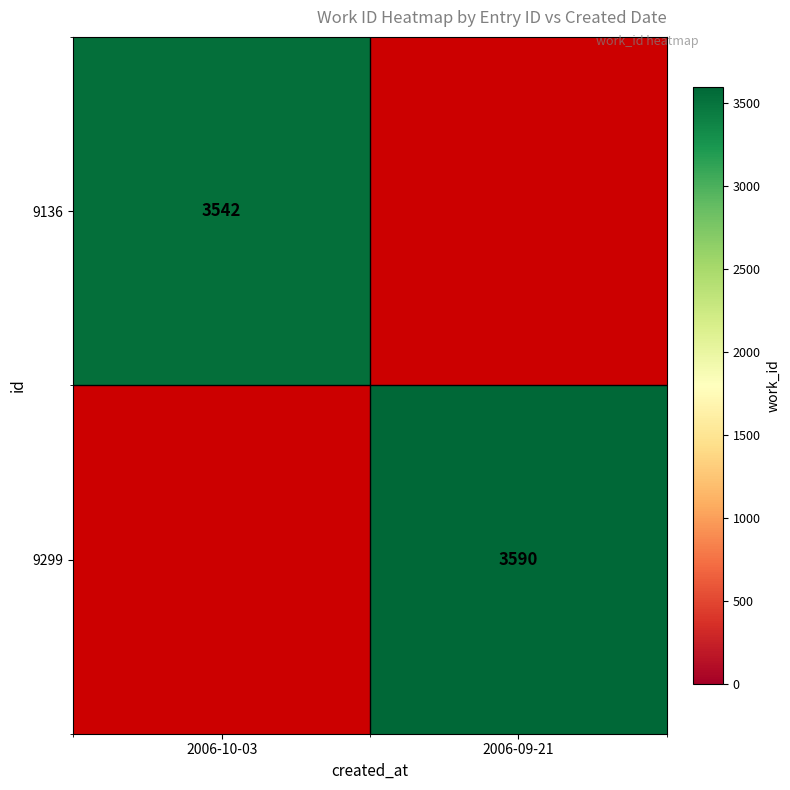

Is it true that 9136 equals 4976 at 2006-10-03?

False